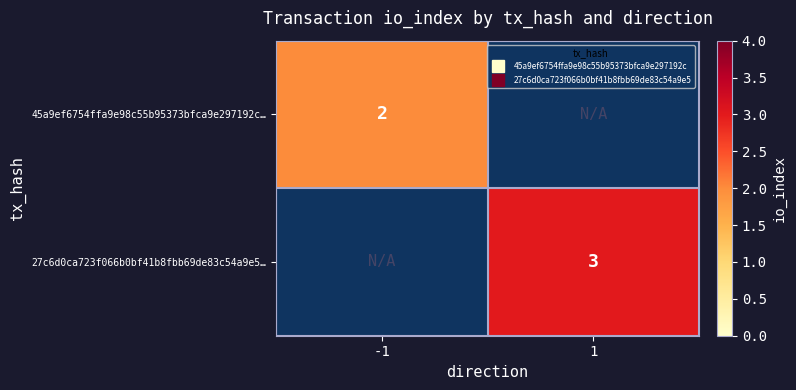

At which label does 45a9ef6754ffa9e98c55b95373bfca9e297192c… reach its peak?

-1